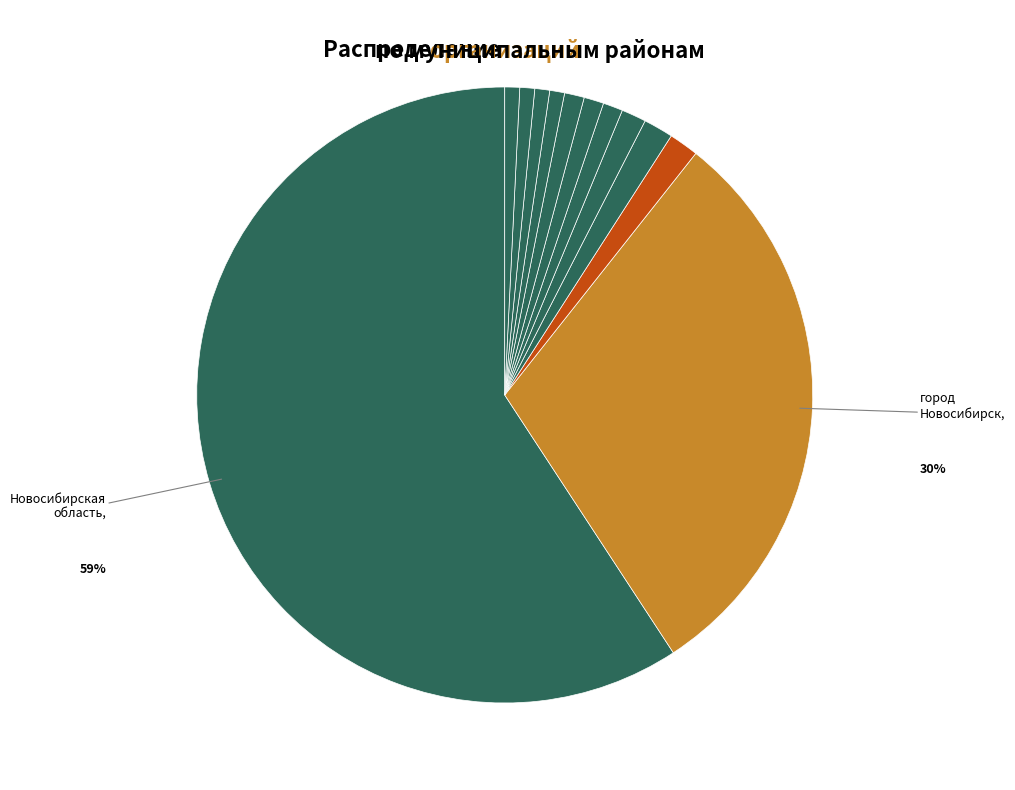

To the nearest percent, what is the average slice percentage?

8%